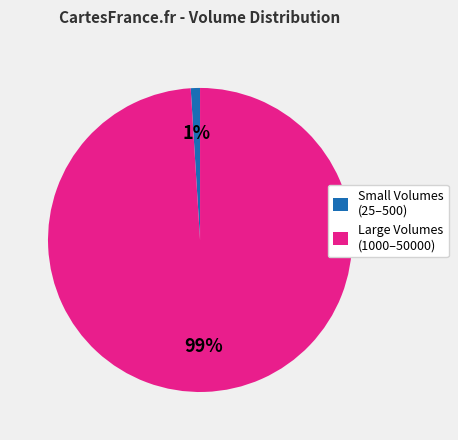

To the nearest percent, what portion does Small Volumes (25–500) represent?

1%